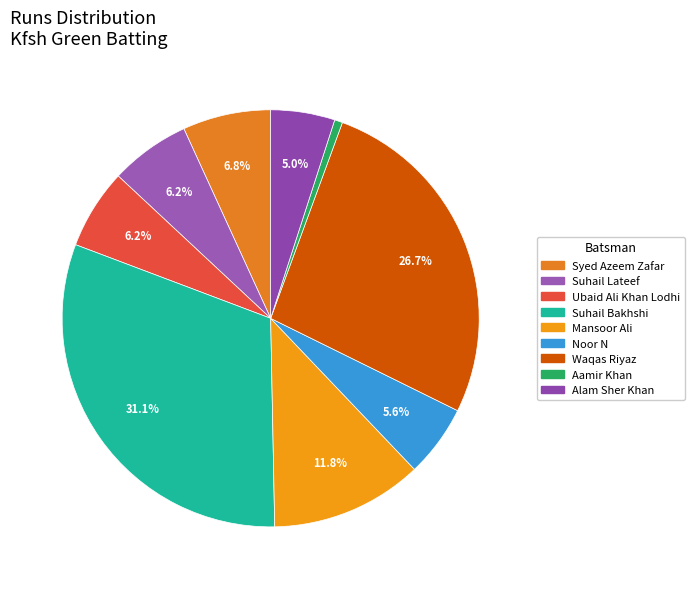

Is there a majority slice in this chart?

No